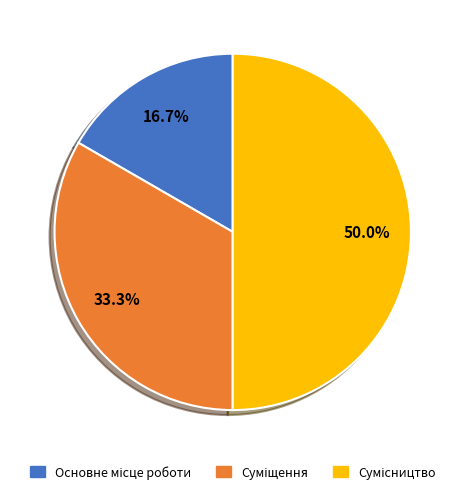

Approximately how many times larger is the value at Суміщення compared to Основне місце роботи?

2.0